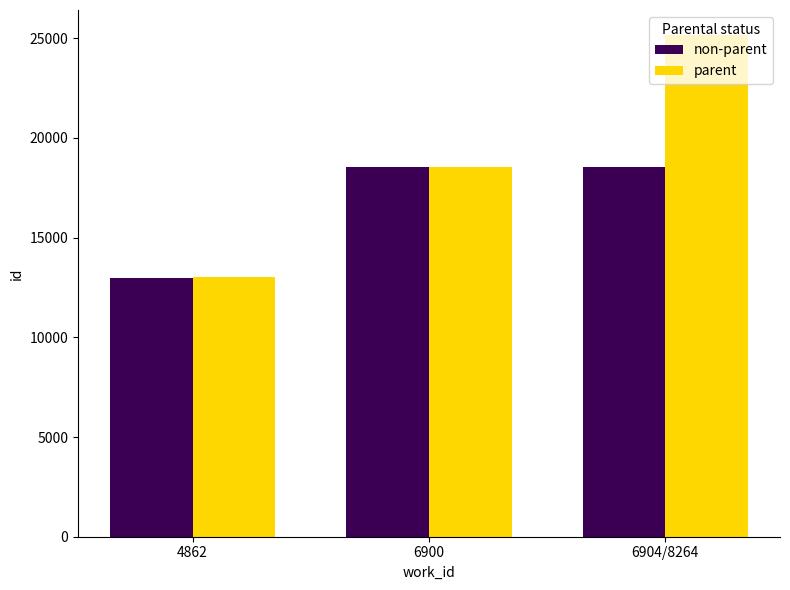

Read the non-parent value at 4862.

12961